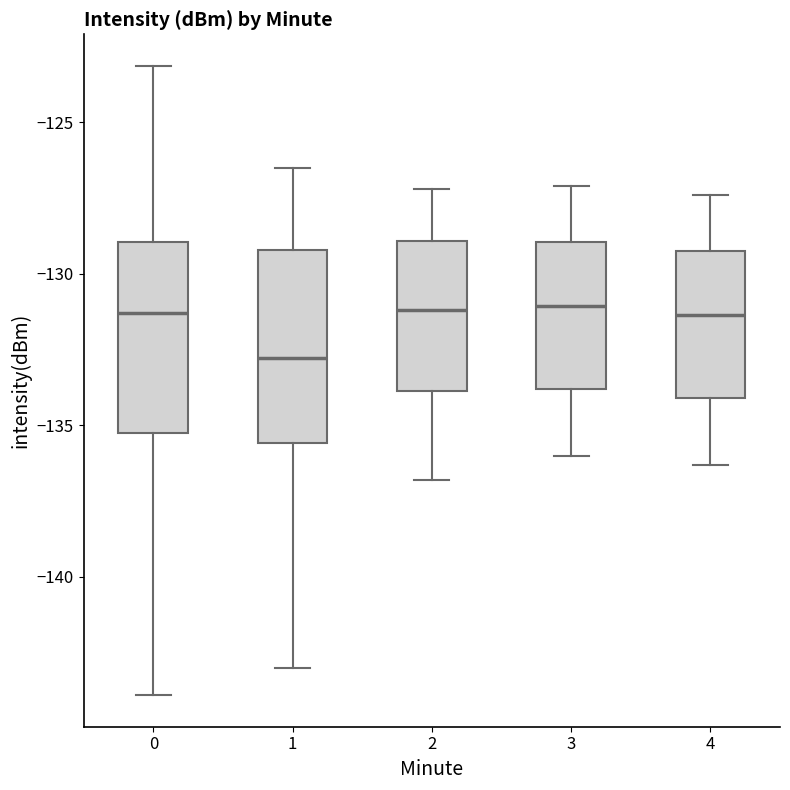

Where does the median line of the box at x = 2 sit on the y-axis? The values are not printed on the chart, so give them approximately, as read against the axis.

-131.0